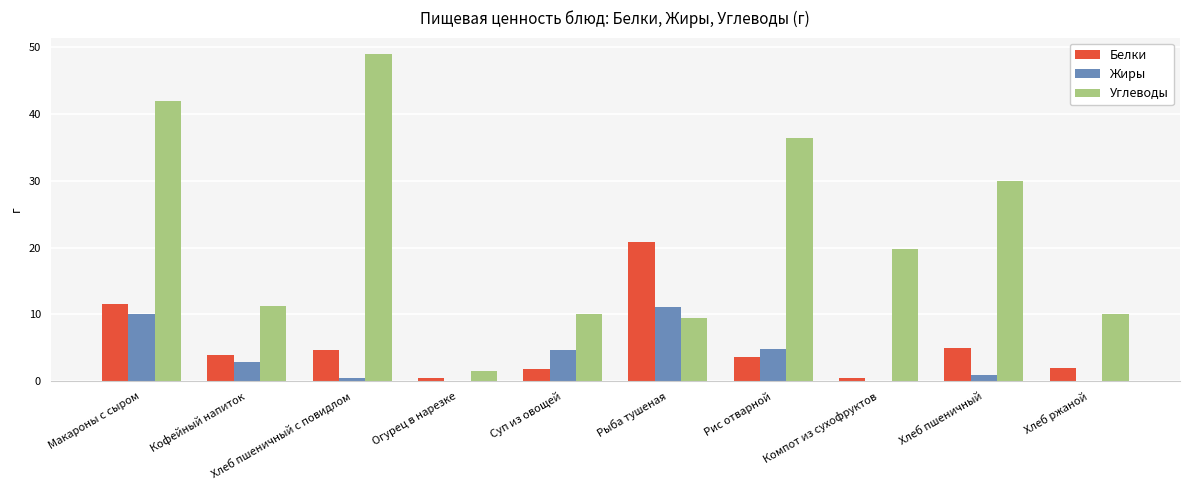

What is the difference between the Углеводы values at Хлеб пшеничный and Компот из сухофруктов?

10.2